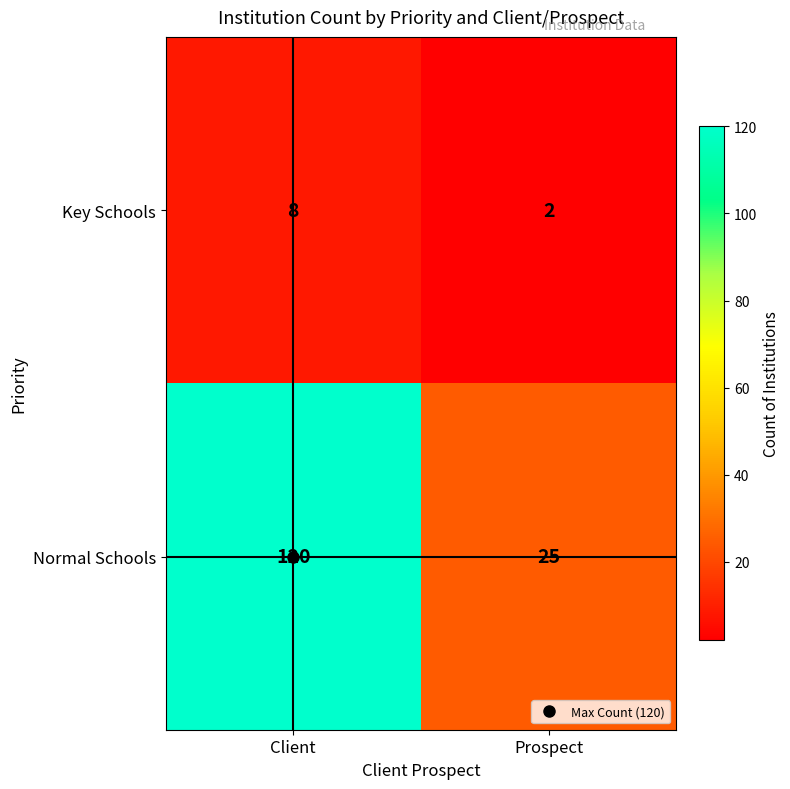

How many categories are shown in the chart?

2